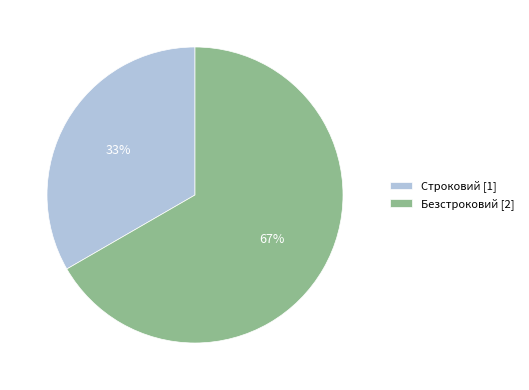

To the nearest percent, what is the combined percentage of Строковий [1] and Безстроковий [2]?

100%